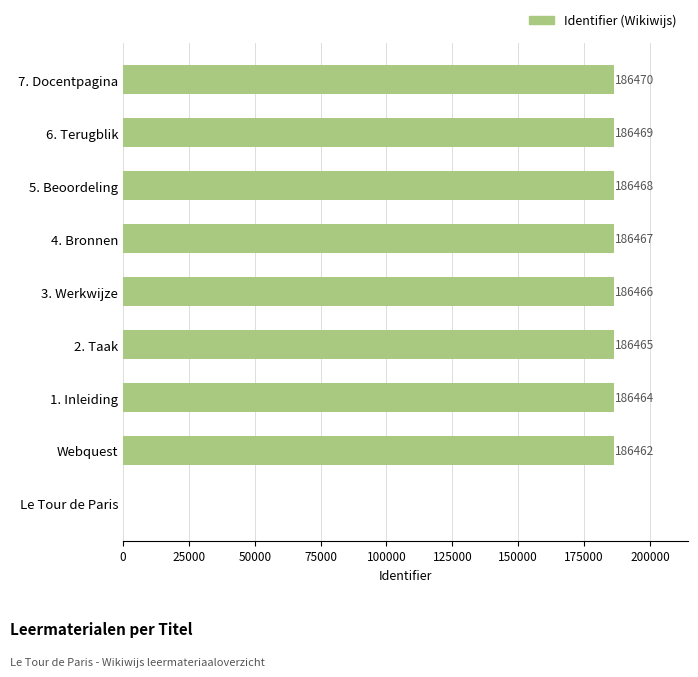

What is the sum of all values?

1491731